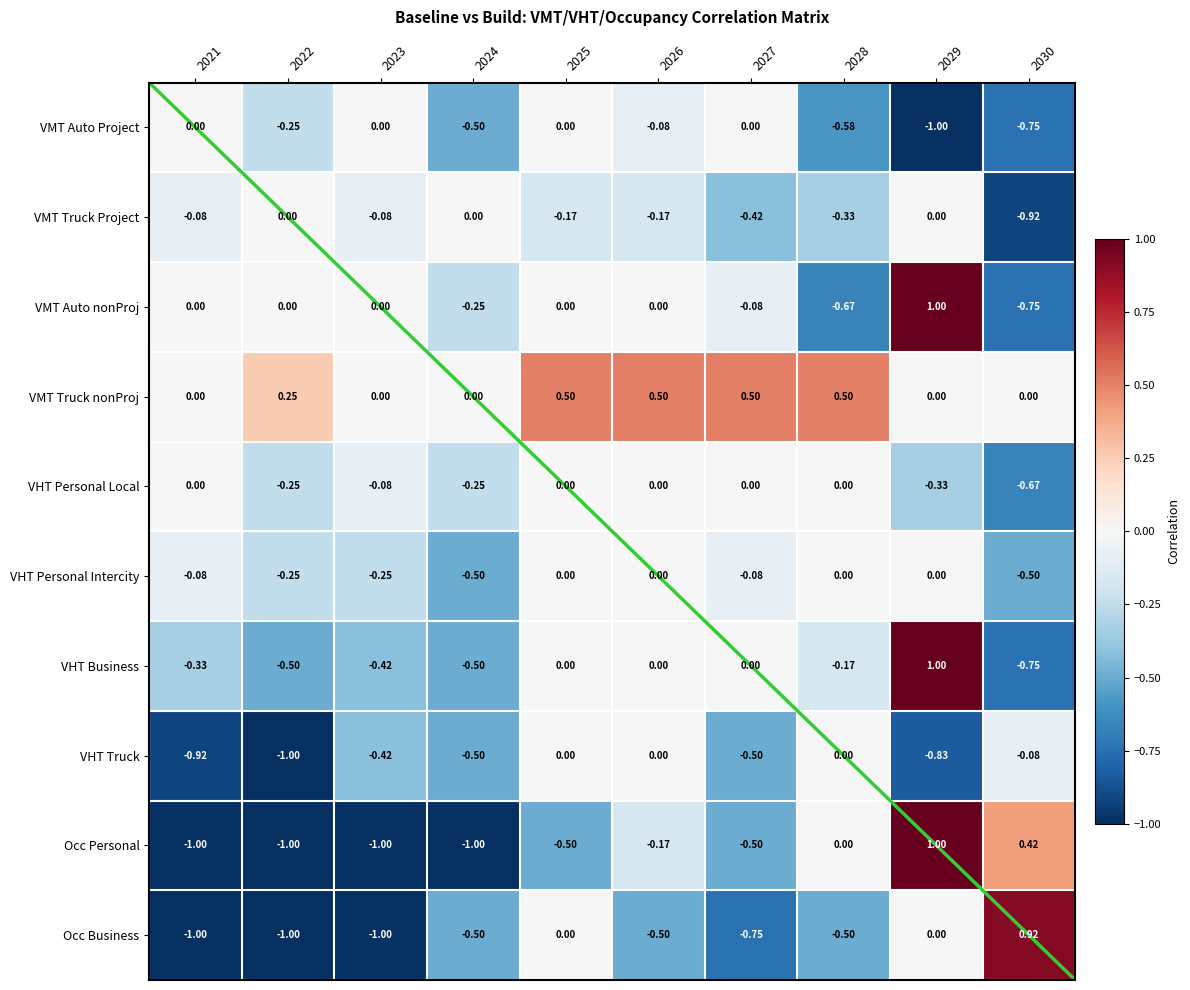

Is the value of Occ Personal at 2024 greater than the value of VHT Truck at 2028?

No